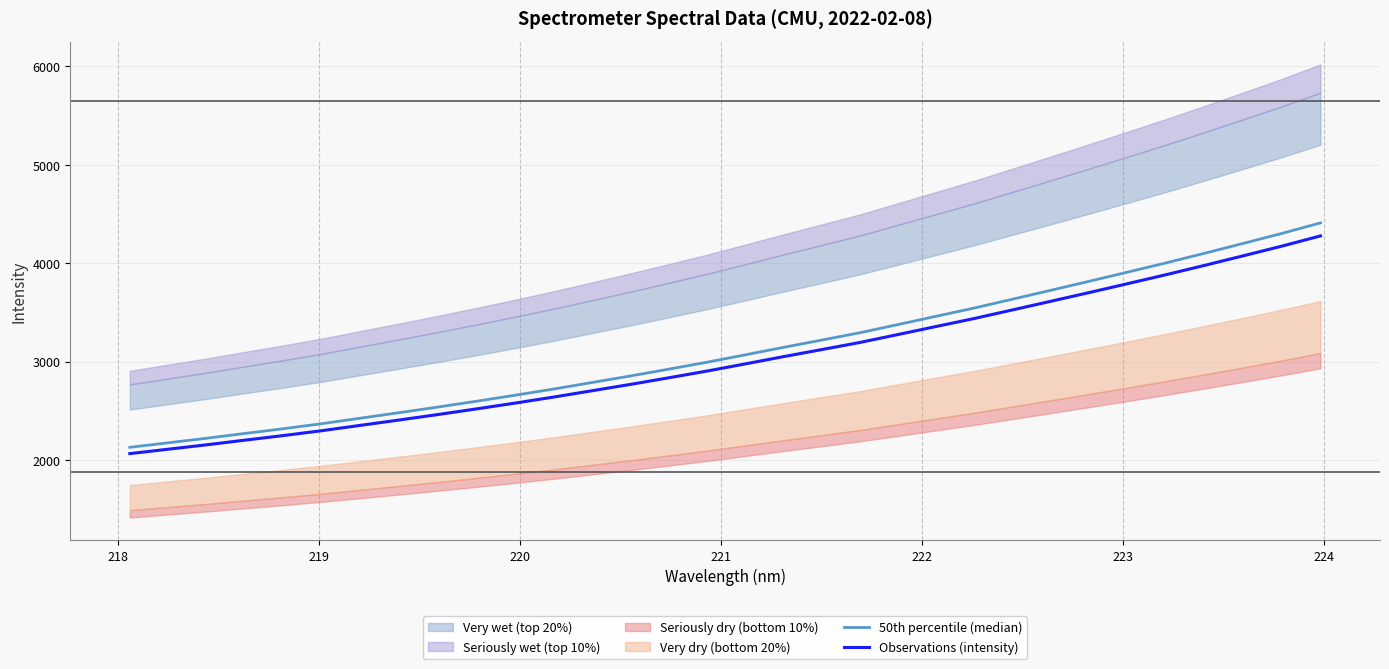

What is the value of the Observations (intensity) point at the 24th from the left?

3528.2